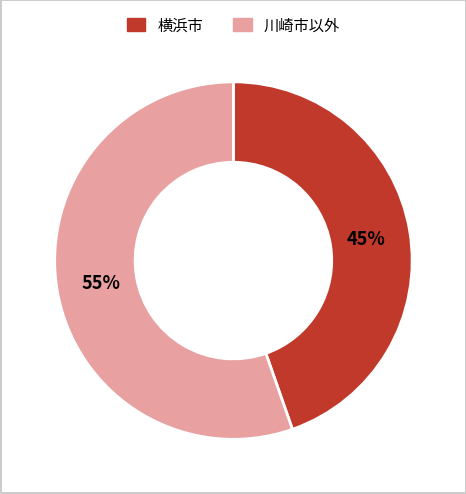

To the nearest percent, what is the average slice percentage?

50%